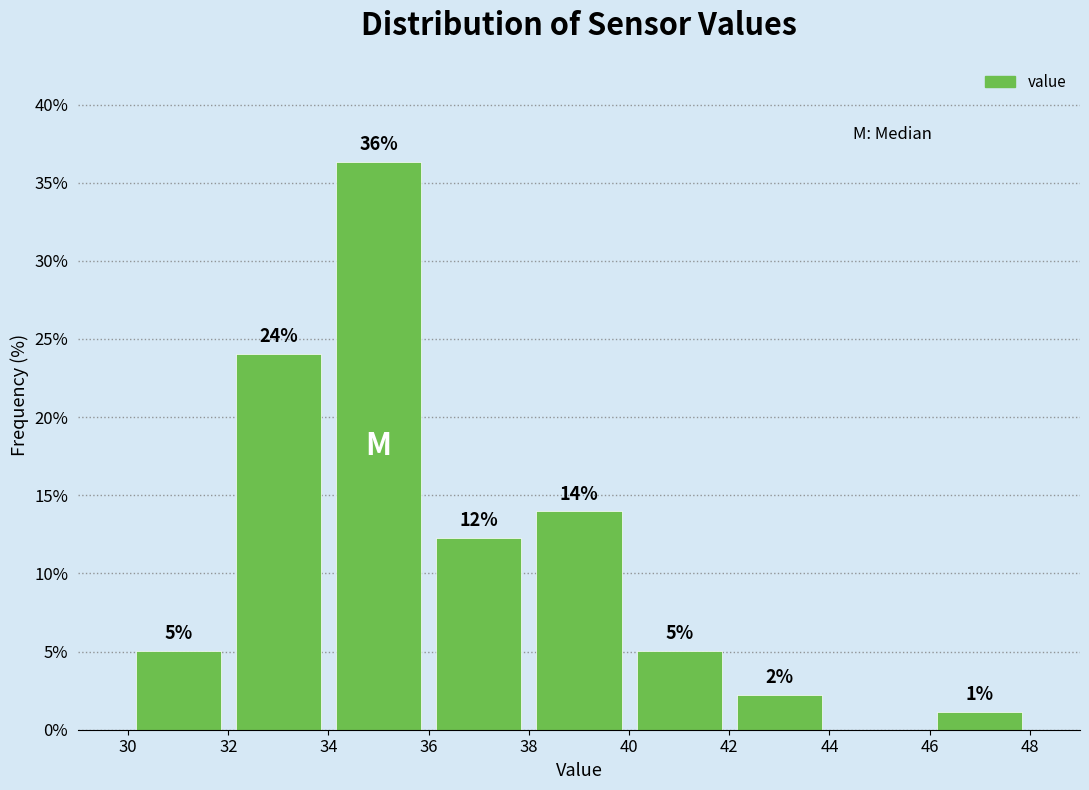

Over which range of the x-axis is the bar tallest?

34 to 36